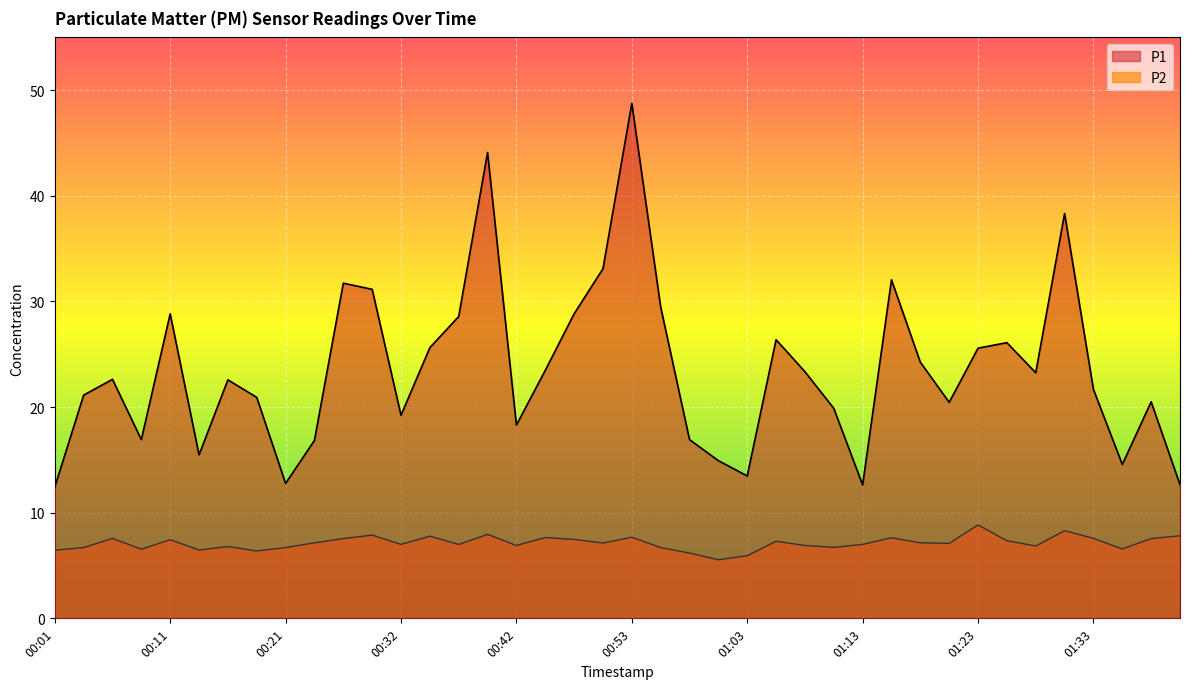

Reading left to right, extract all data points from this chart.

P1: 00:01=12.4	00:03=21.1	00:06=22.6	00:08=16.9	00:11=28.8	00:13=15.5	00:16=22.6	00:18=20.9	00:21=12.8	00:24=16.9	00:27=31.7	00:29=31.1	00:32=19.2	00:34=25.6	00:37=28.6	00:40=44.1	00:42=18.3	00:45=23.5	00:47=28.8	00:50=33.1	00:53=48.8	00:55=29.5	00:58=16.9	01:00=14.9	01:03=13.5	01:05=26.4	01:08=23.4	01:10=19.9	01:13=12.6	01:15=32.0	01:18=24.2	01:20=20.4	01:23=25.6	01:25=26.1	01:28=23.2	01:31=38.3	01:33=21.7	01:36=14.6	01:38=20.5	01:41=12.7
P2: 00:01=6.5	00:03=6.7	00:06=7.6	00:08=6.5	00:11=7.5	00:13=6.5	00:16=6.8	00:18=6.4	00:21=6.7	00:24=7.2	00:27=7.5	00:29=7.9	00:32=7.0	00:34=7.8	00:37=7.0	00:40=8.0	00:42=6.9	00:45=7.7	00:47=7.5	00:50=7.1	00:53=7.7	00:55=6.7	00:58=6.2	01:00=5.5	01:03=5.9	01:05=7.3	01:08=6.9	01:10=6.7	01:13=7.0	01:15=7.6	01:18=7.2	01:20=7.1	01:23=8.8	01:25=7.3	01:28=6.8	01:31=8.3	01:33=7.6	01:36=6.6	01:38=7.5	01:41=7.8